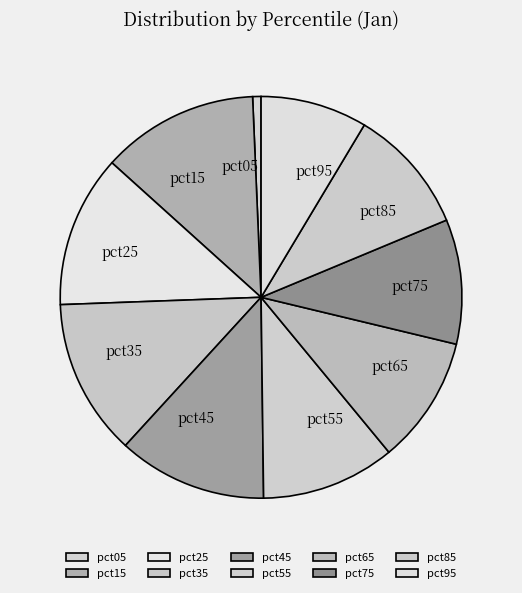

True or false: pct25 accounts for 12% of the total.

True